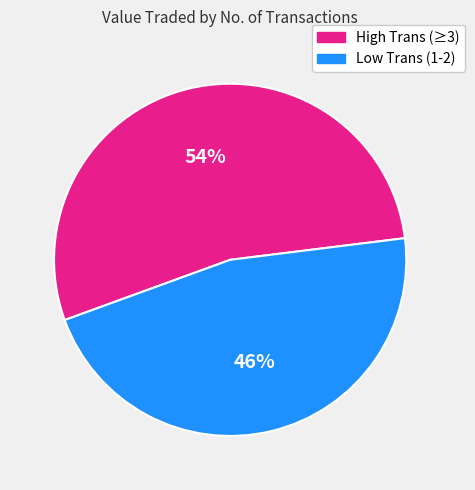

Is there a majority slice in this chart?

Yes